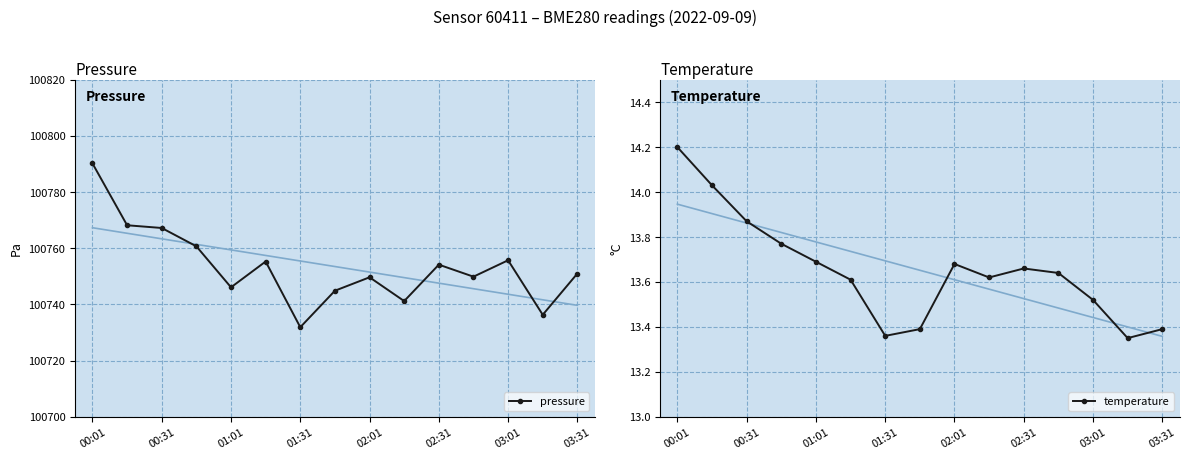

What is the sum of all pressure values?

1511302.4